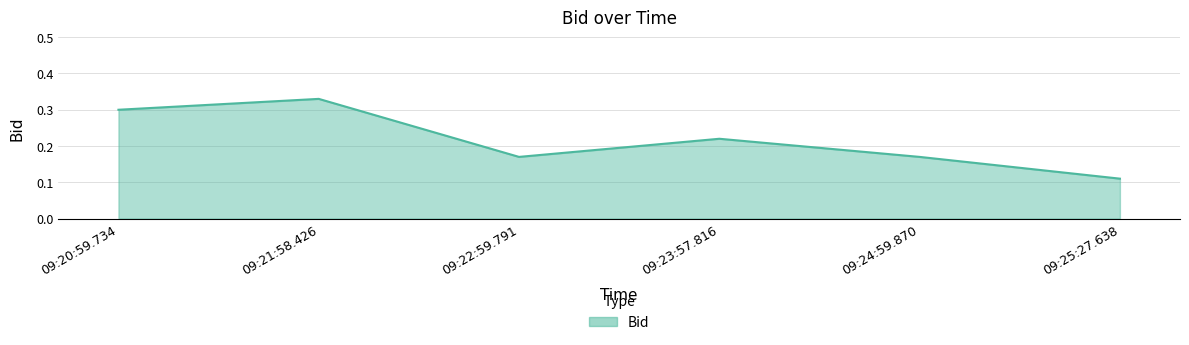

What is the sum of the values at 09:25:27.638 and 09:20:59.734?

0.4